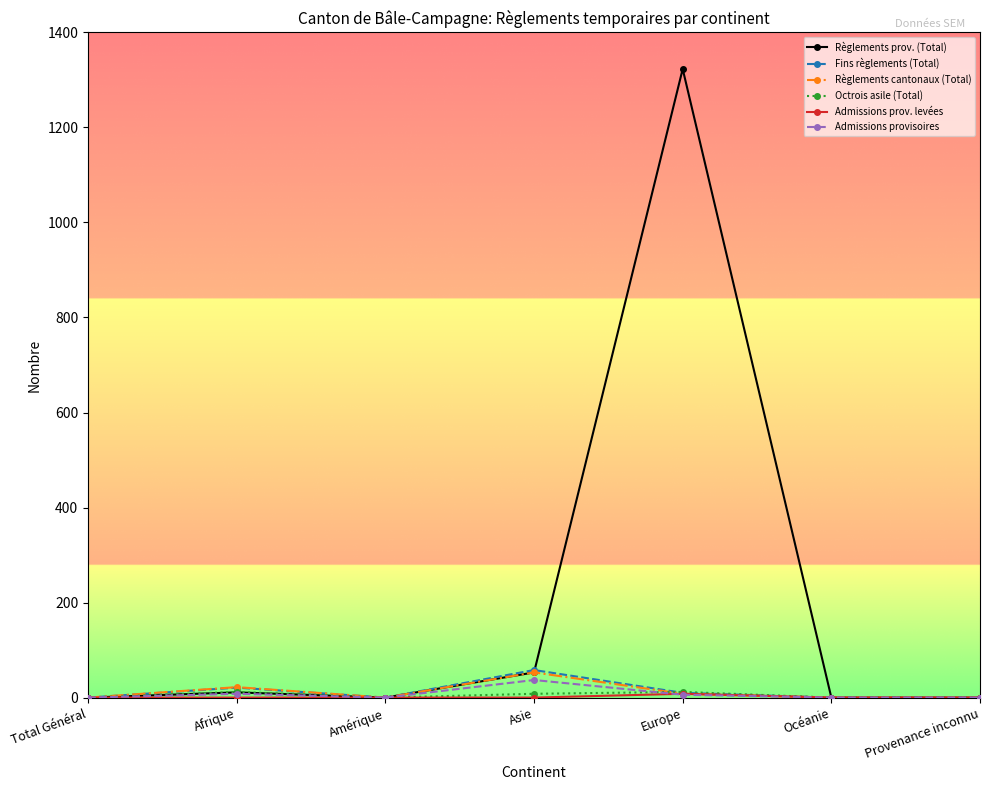

At which category is the sum across all series the highest?

Europe